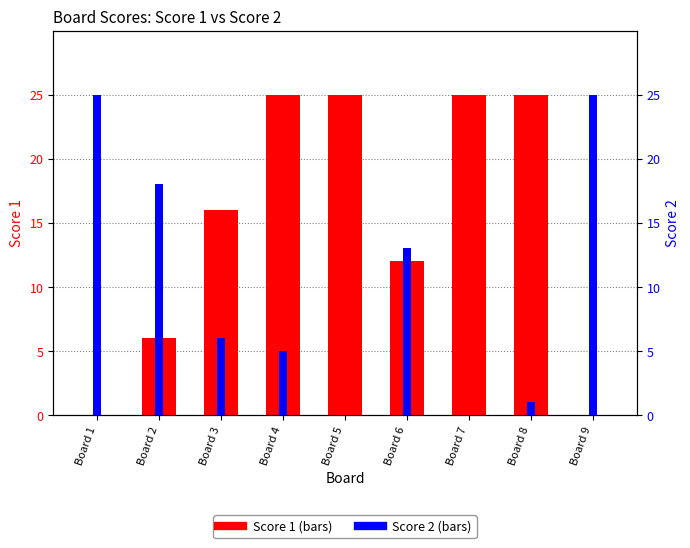

What is the value of the Score 2 bar at the 9th from the left?

25